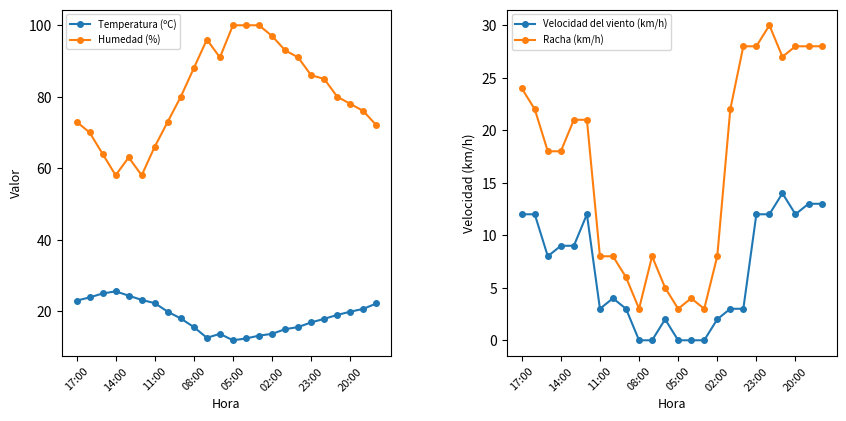

The value of Temperatura (ºC) at 02:00 is 10.0. True or false?

False